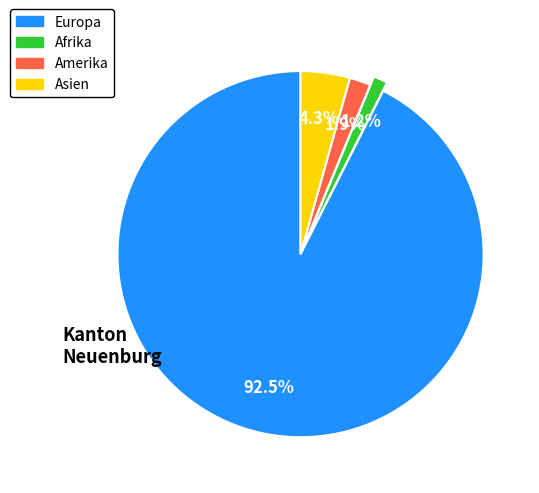

Is there any slice that represents more than half of the pie?

Yes